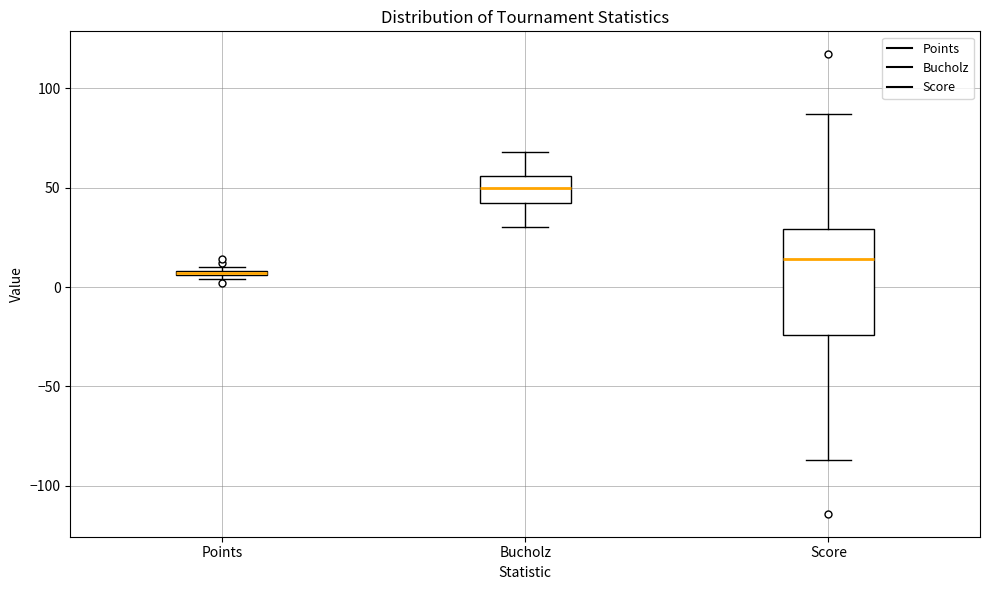

Where does the lower whisker of the box for Score end on the y-axis? The values are not printed on the chart, so give them approximately, as read against the axis.

-85